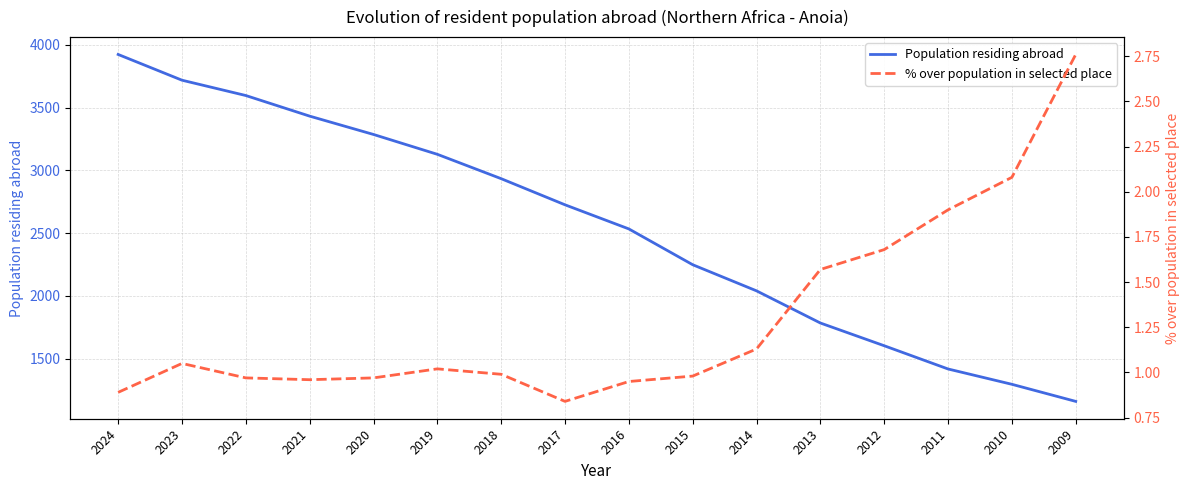

True or false: % over population in selected place has more than 0 interior local peaks.

True